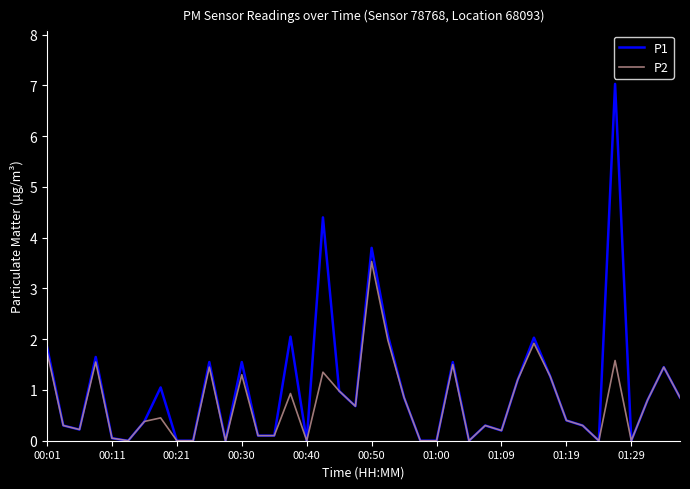

Which series has the largest range (max minus min)?

P1